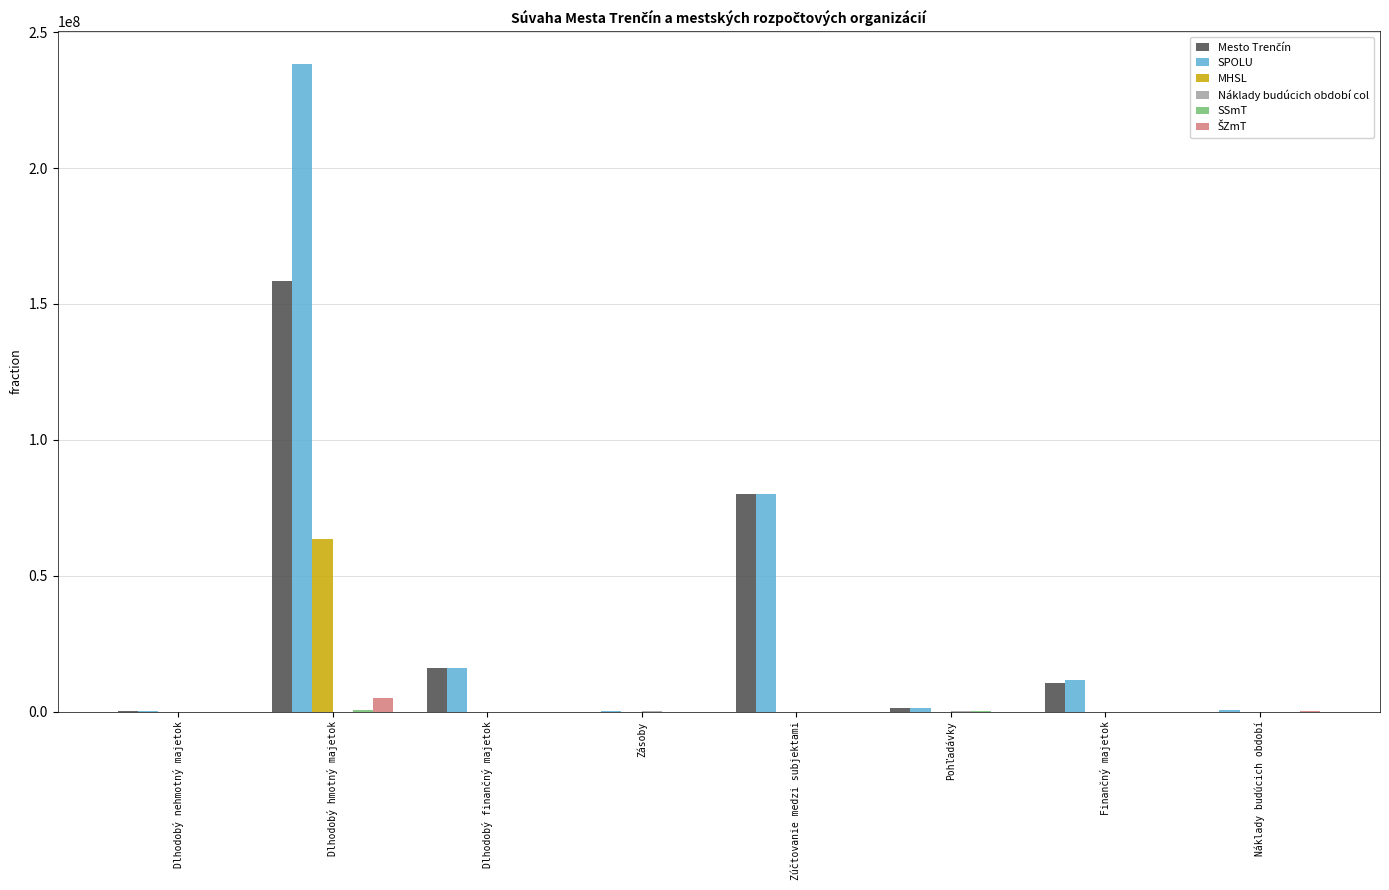

Which series has the largest total across all categories?

SPOLU